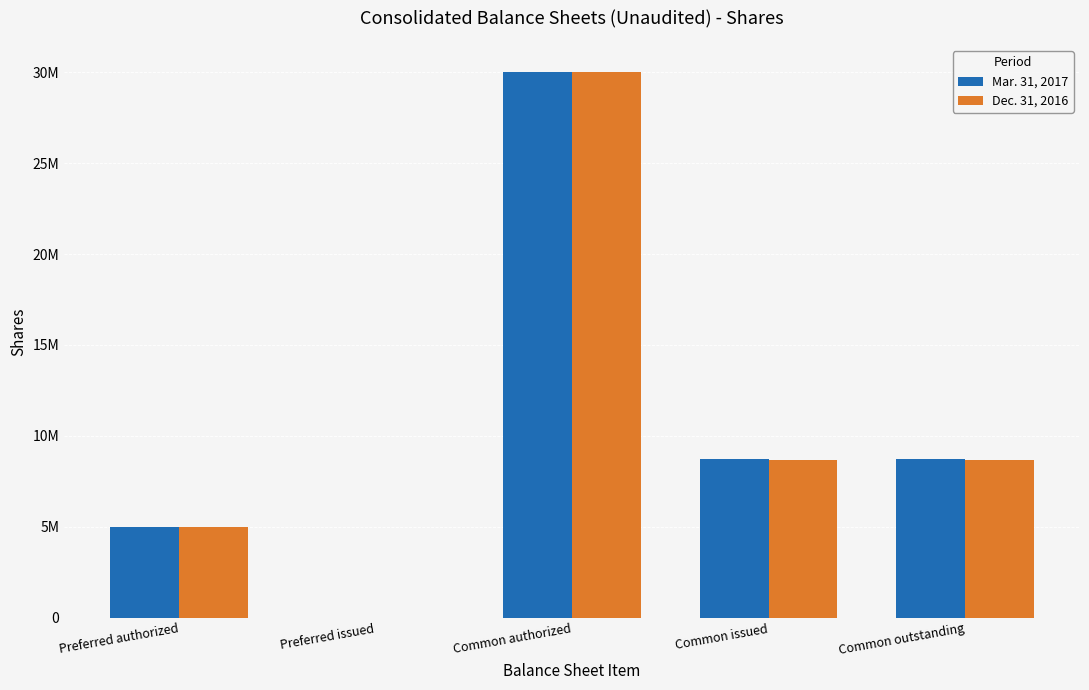

Are the bars horizontal?

No